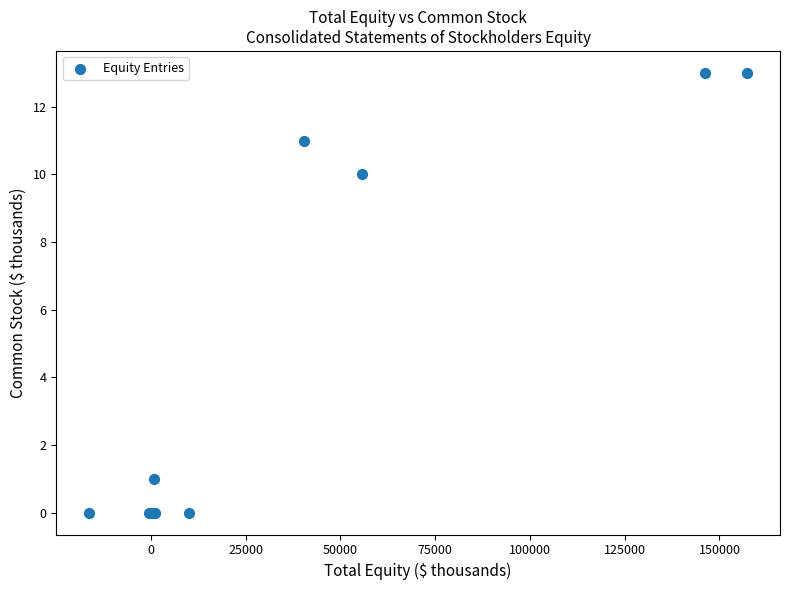

What Y value in the scatter plot is closest to 6?

10